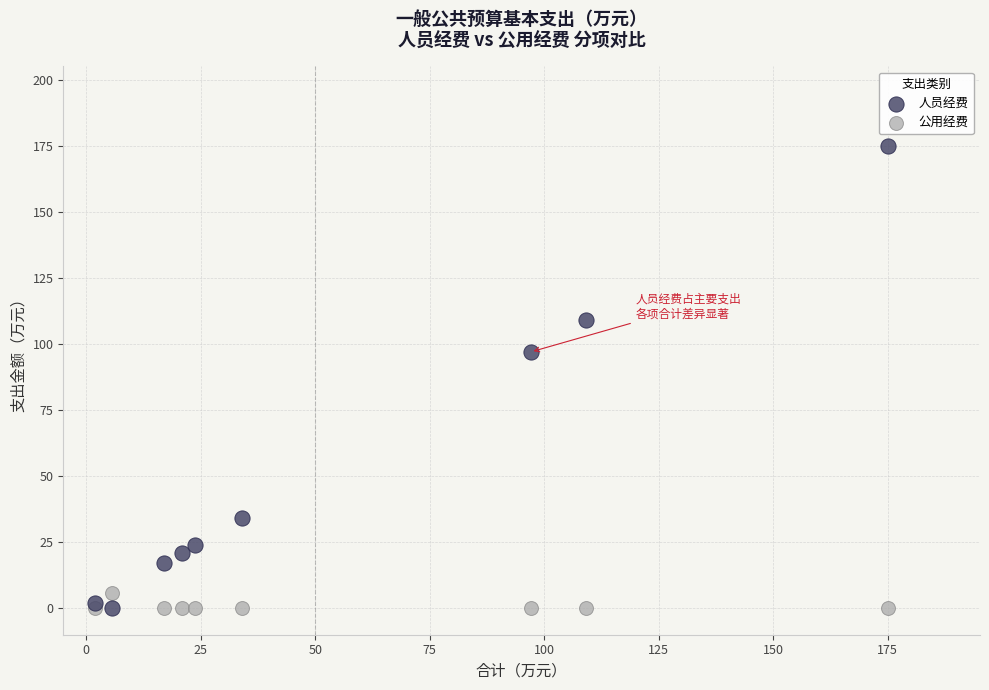

Which series has the widest spread of Y values?

人员经费